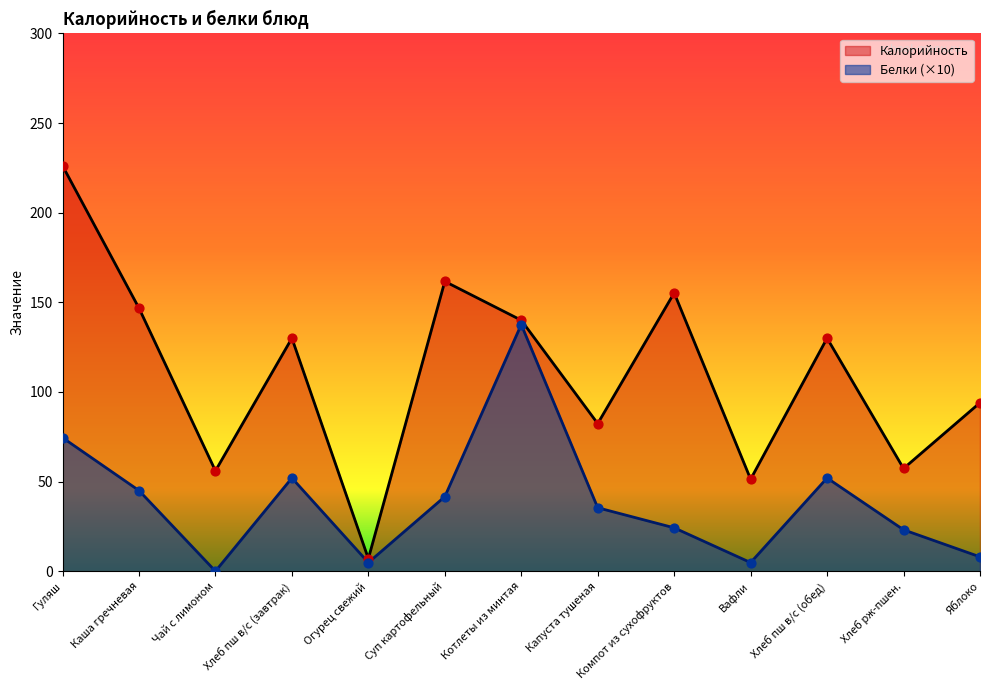

Is the value of Калорийность at Капуста тушеная greater than the value of Белки at Компот из сухофруктов?

Yes